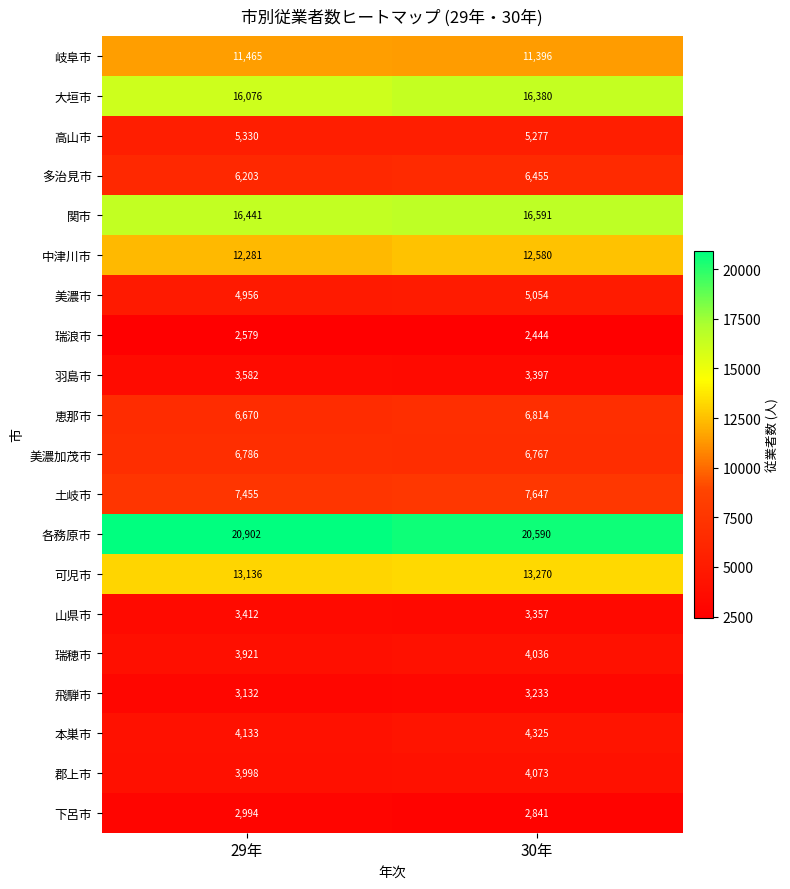

Where is 土岐市 nearest to the value 7551?

29年